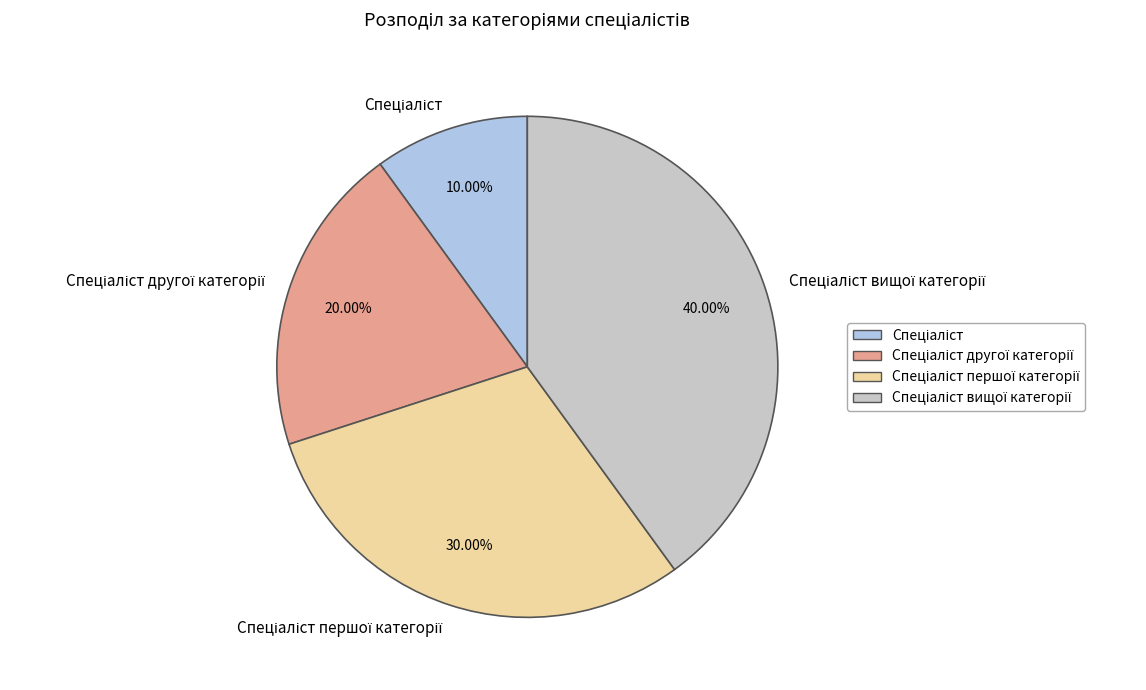

Is there any slice that represents more than half of the pie?

No